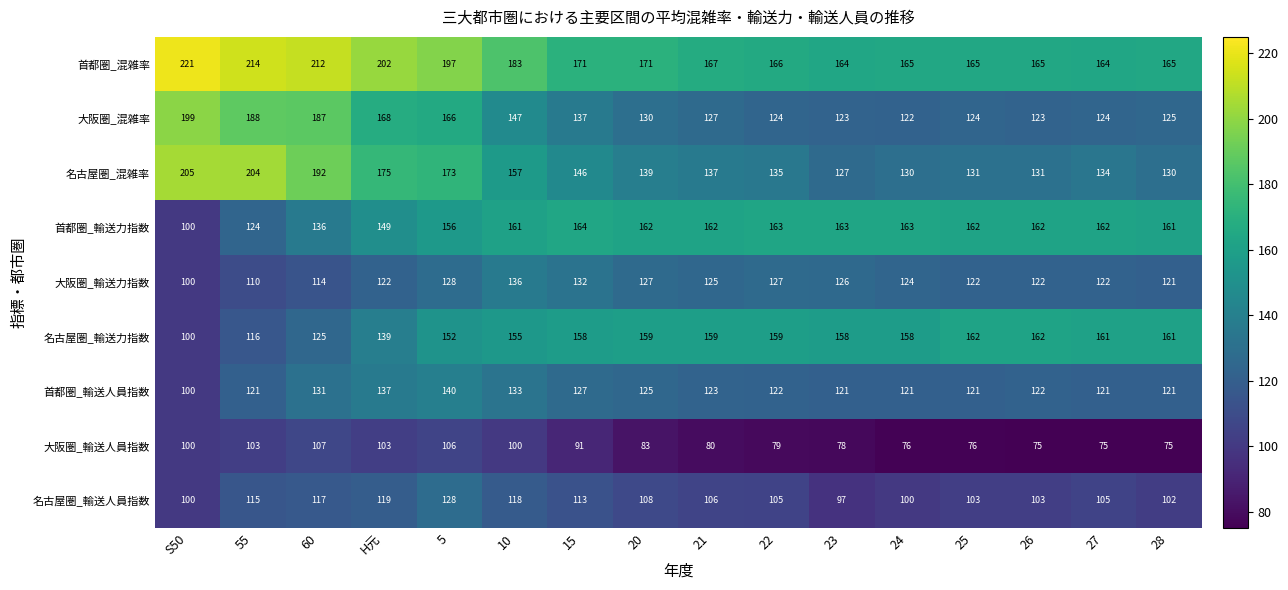

At which category does the chart reach its peak across all series?

S50